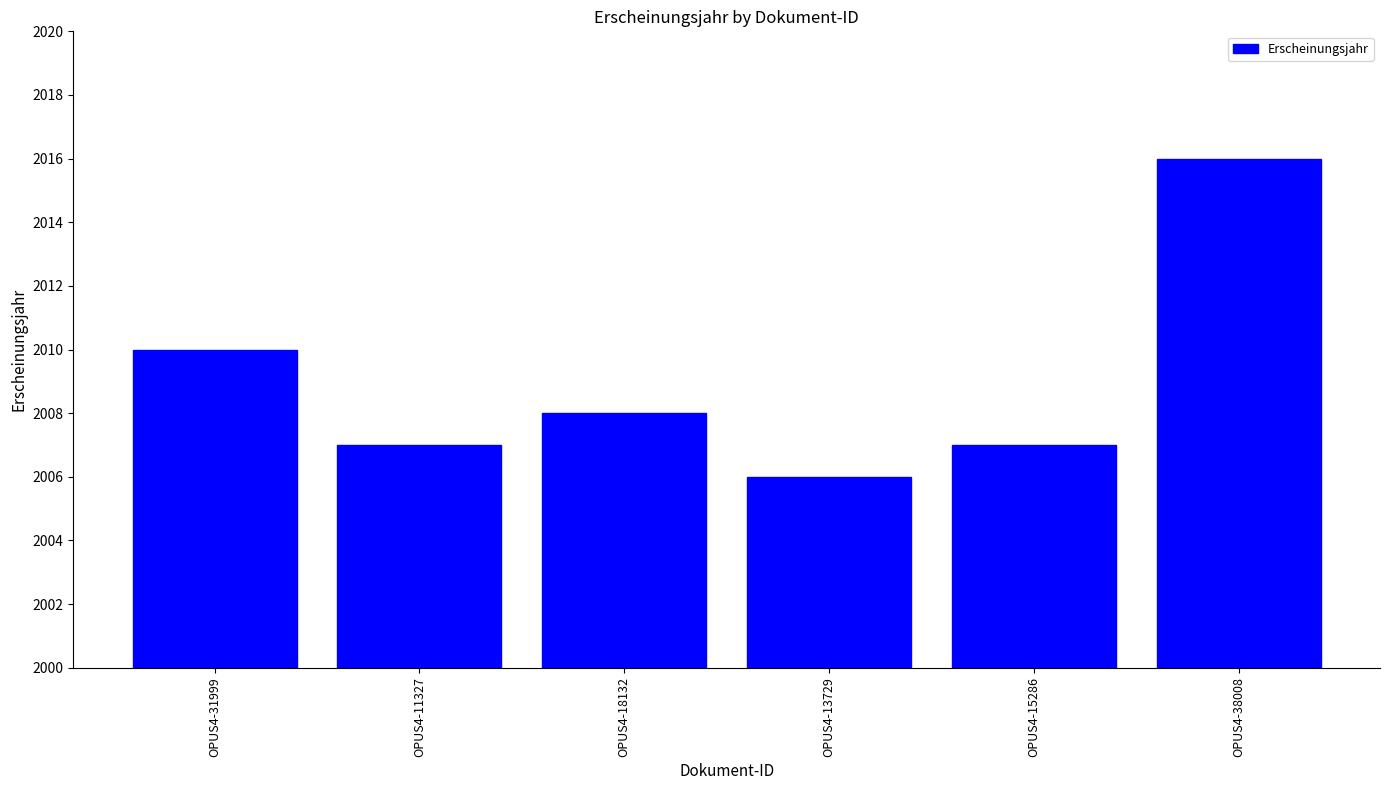

Reading right to left, transcribe all the data shown in this chart.

2016	2007	2006	2008	2007	2010